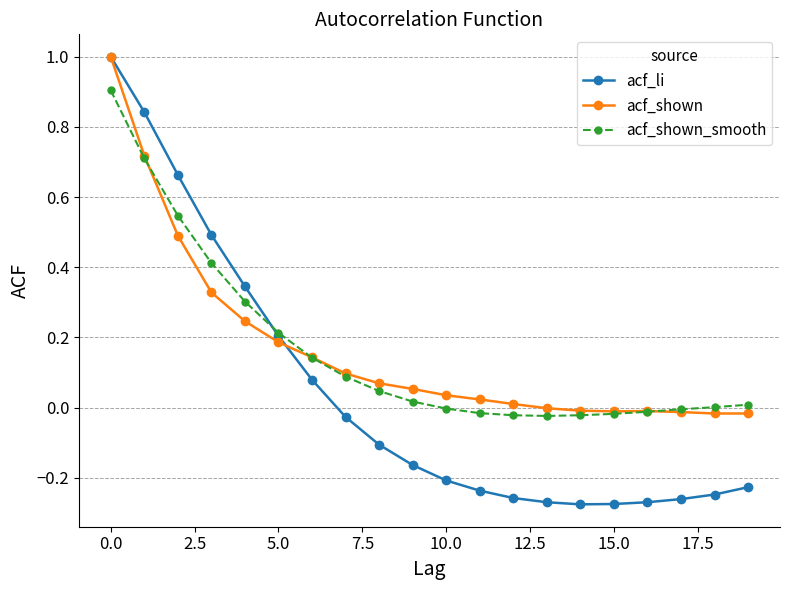

What are all the series names shown in the legend?

acf_li, acf_shown, acf_shown_smooth